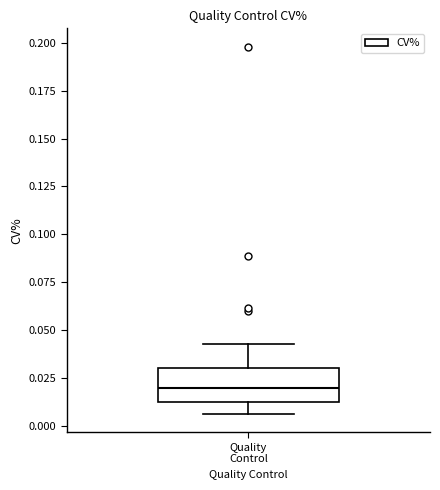

Where does the lower whisker of the box for Quality Control end on the y-axis? The values are not printed on the chart, so give them approximately, as read against the axis.

0.005